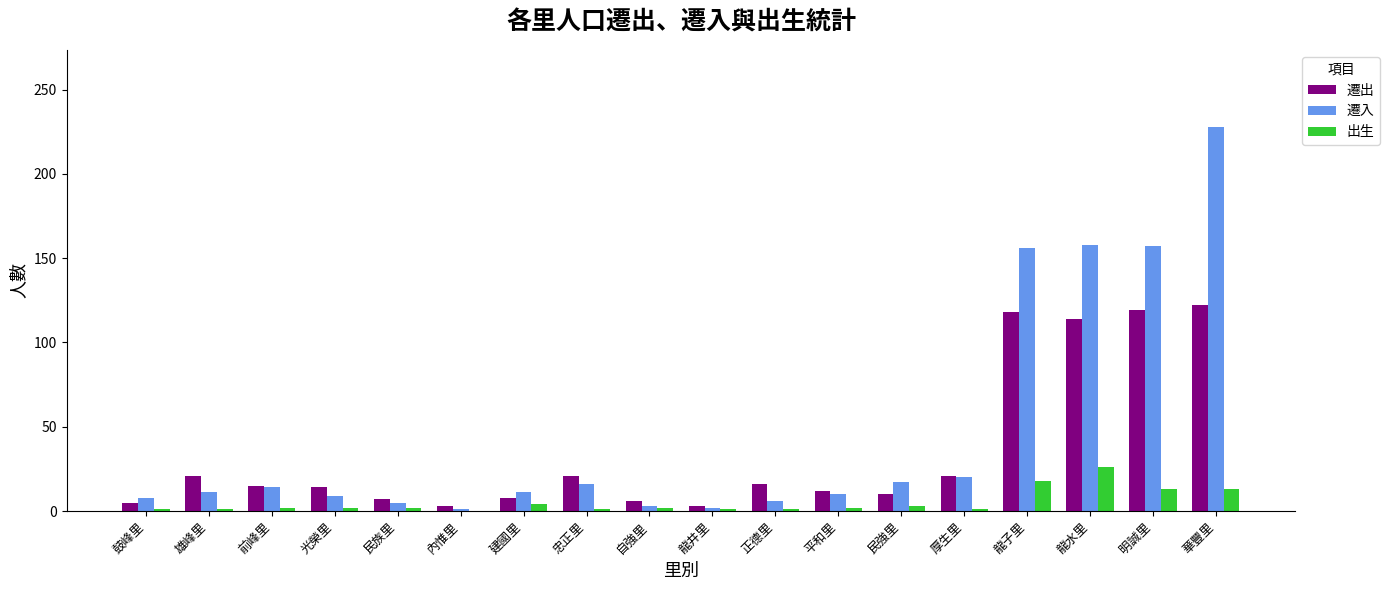

Is it true that 遷出 equals 11 at 雄峰里?

False